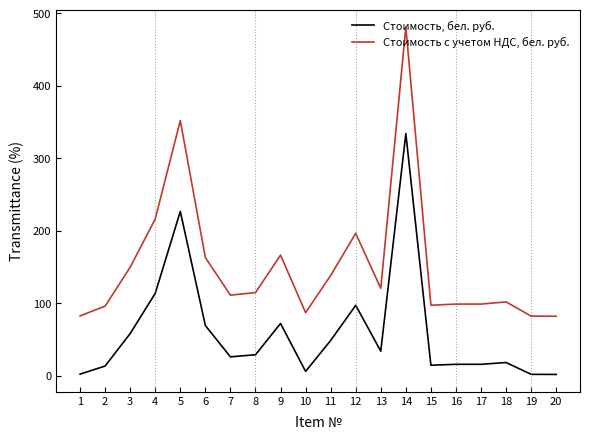

The value of Стоимость, бел. руб. at 13 is 33.7. True or false?

True